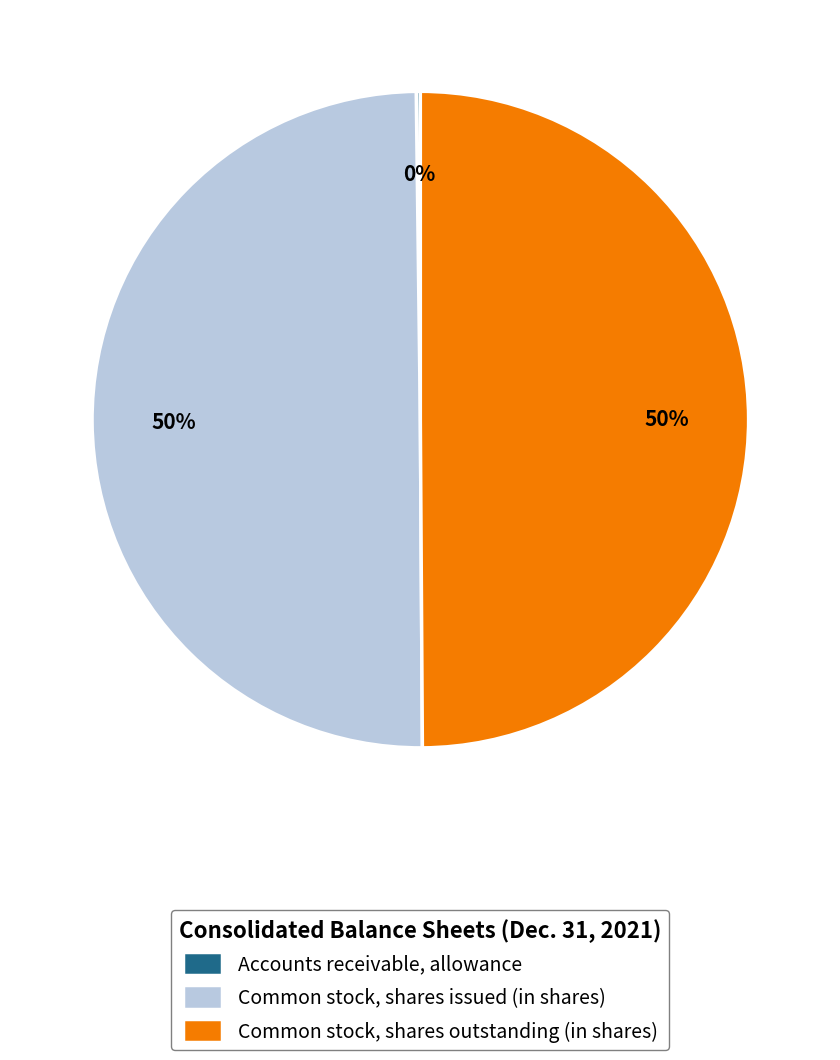

The Common stock, shares outstanding (in shares) slice represents 58% of the pie. True or false?

False